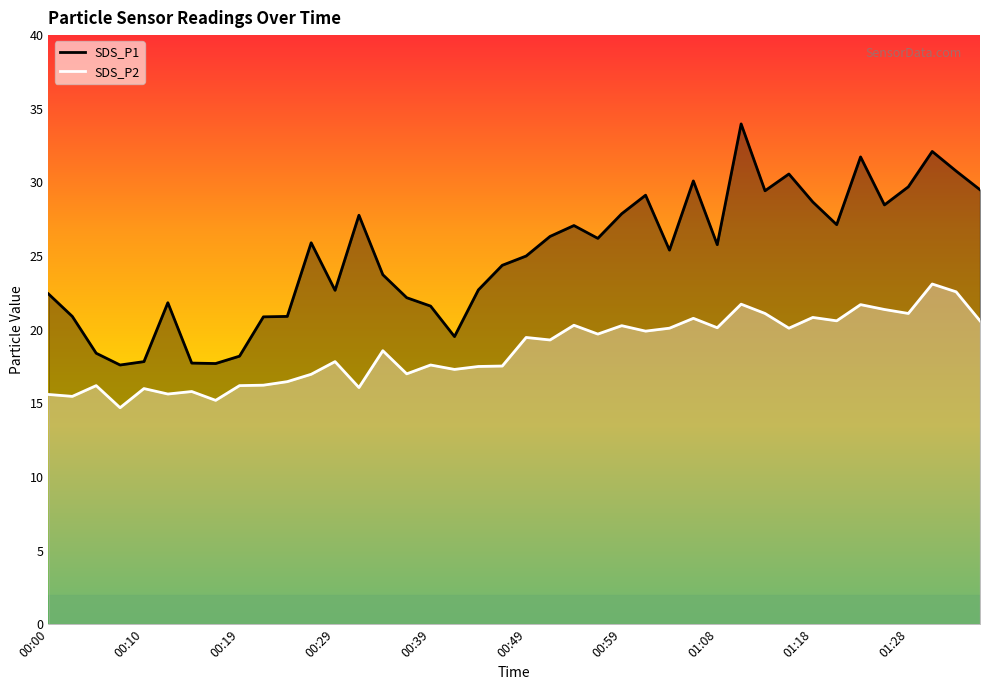

What is the difference between the highest and lowest values at 00:02?

5.4